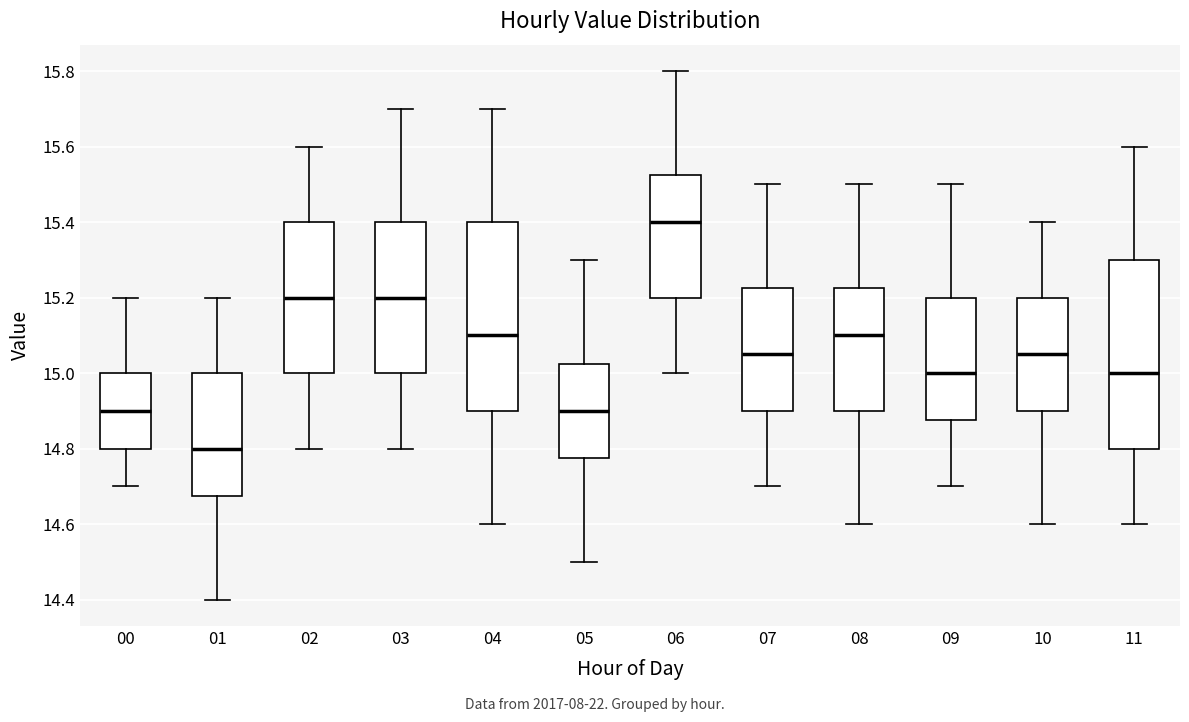

Where does the median line of the box at x = 08 sit on the y-axis? The values are not printed on the chart, so give them approximately, as read against the axis.

15.10